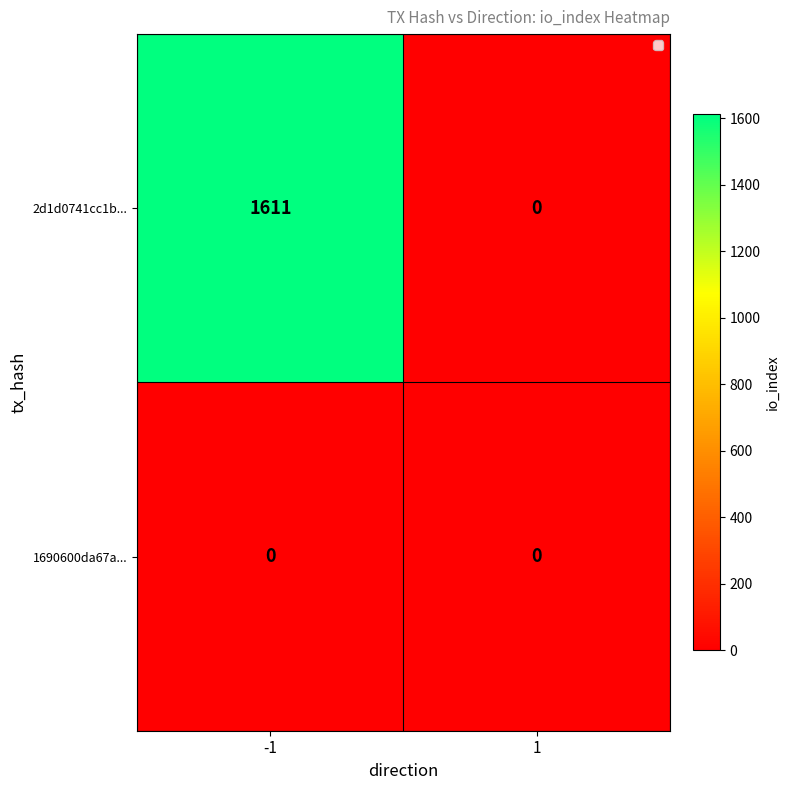

The 1690600da67a... series shows 0 at -1. True or false?

True